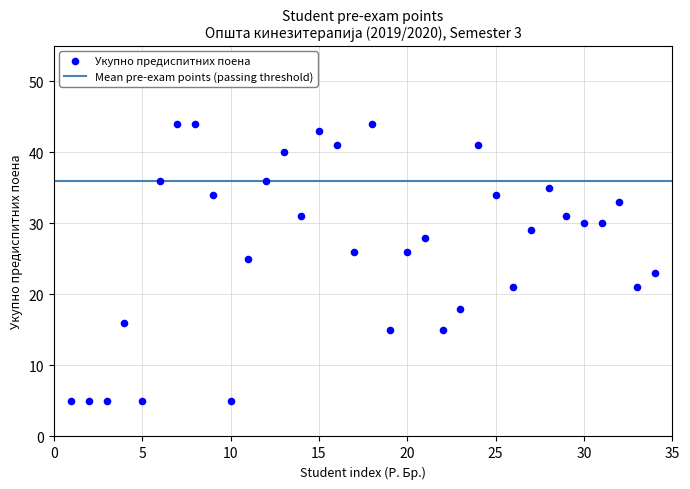

What is the range of X values (max minus min)?

33